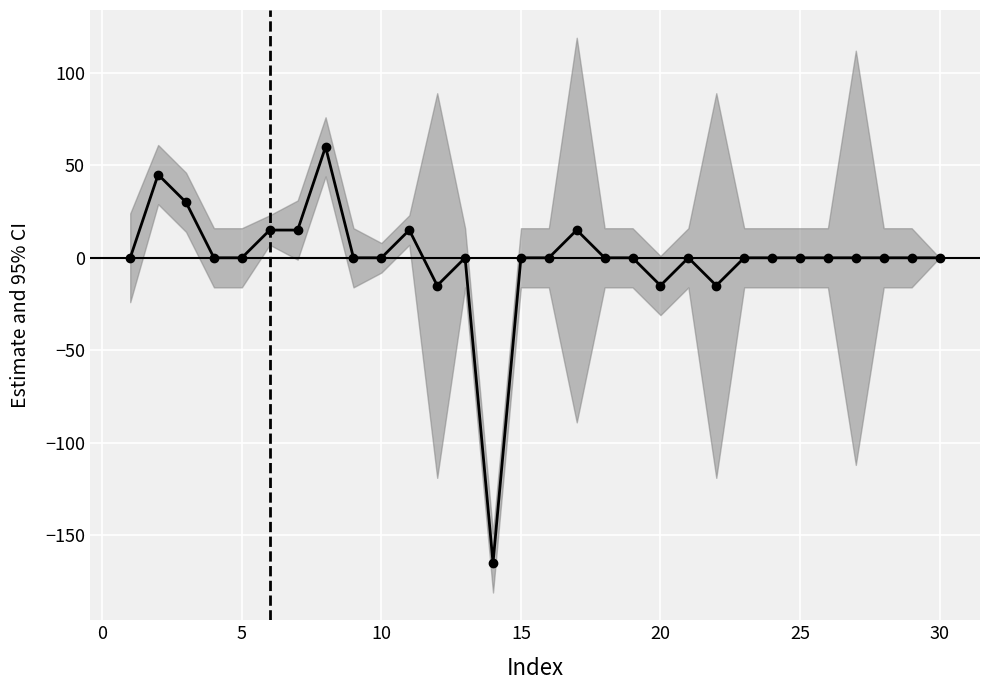

How many lines are shown in the chart?

1